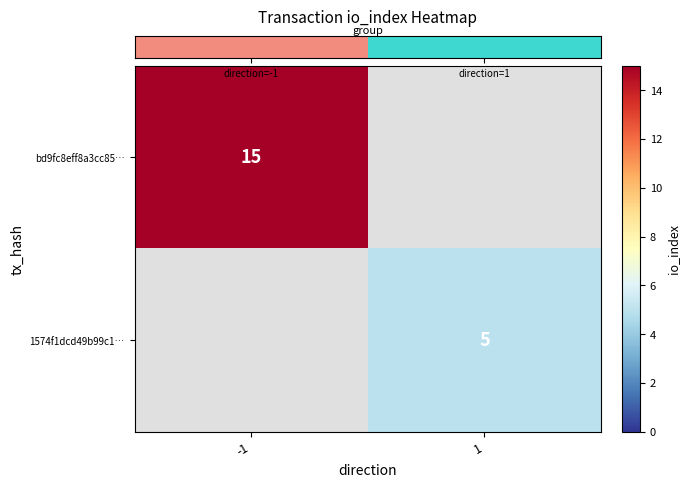

The value of row_0 at -1 is 15.0. True or false?

True